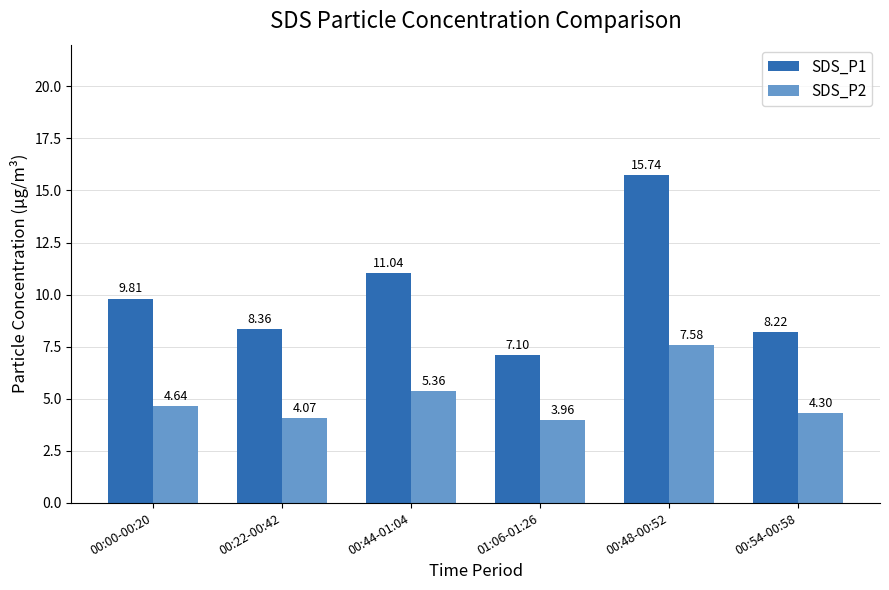

Rank the categories by SDS_P1 value from highest to lowest.

00:48-00:52, 00:44-01:04, 00:00-00:20, 00:22-00:42, 00:54-00:58, 01:06-01:26